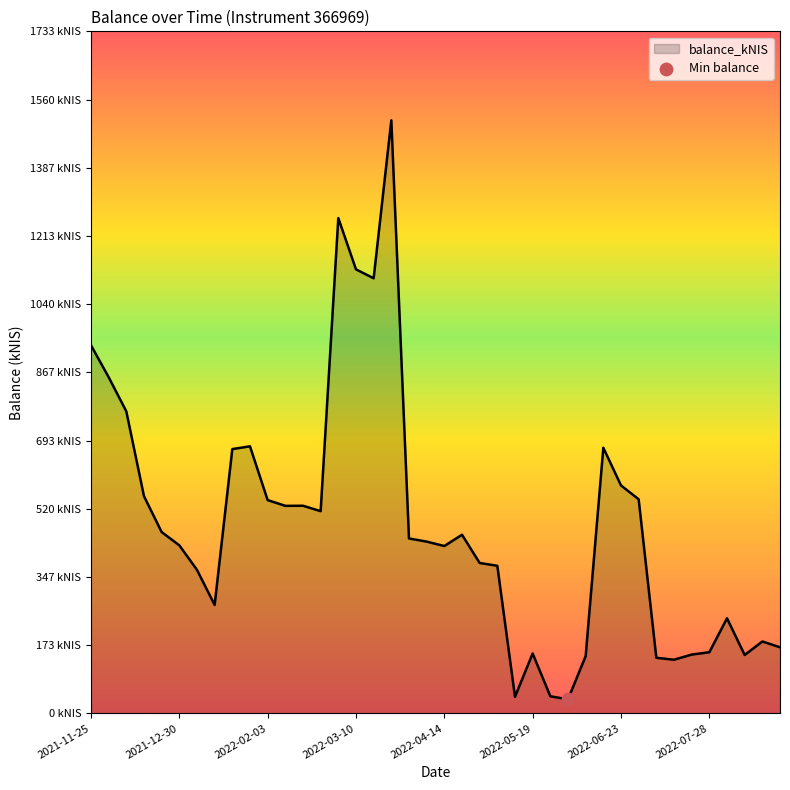

Does the chart have visible grid lines?

No